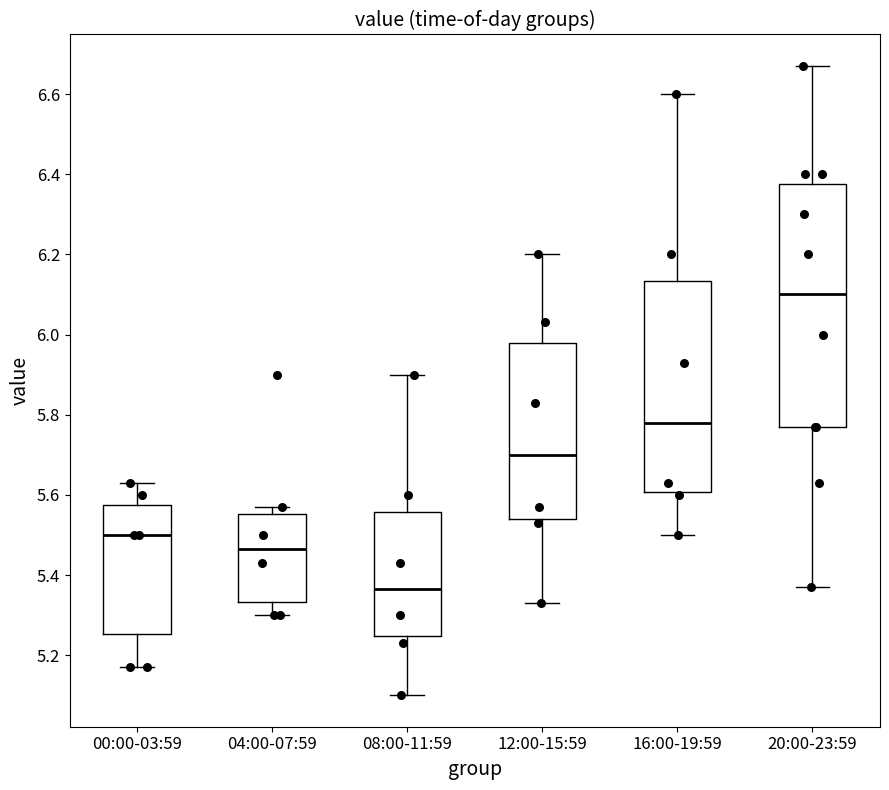

Where does the lower whisker of the box for 20:00-23:59 end on the y-axis? The values are not printed on the chart, so give them approximately, as read against the axis.

5.38